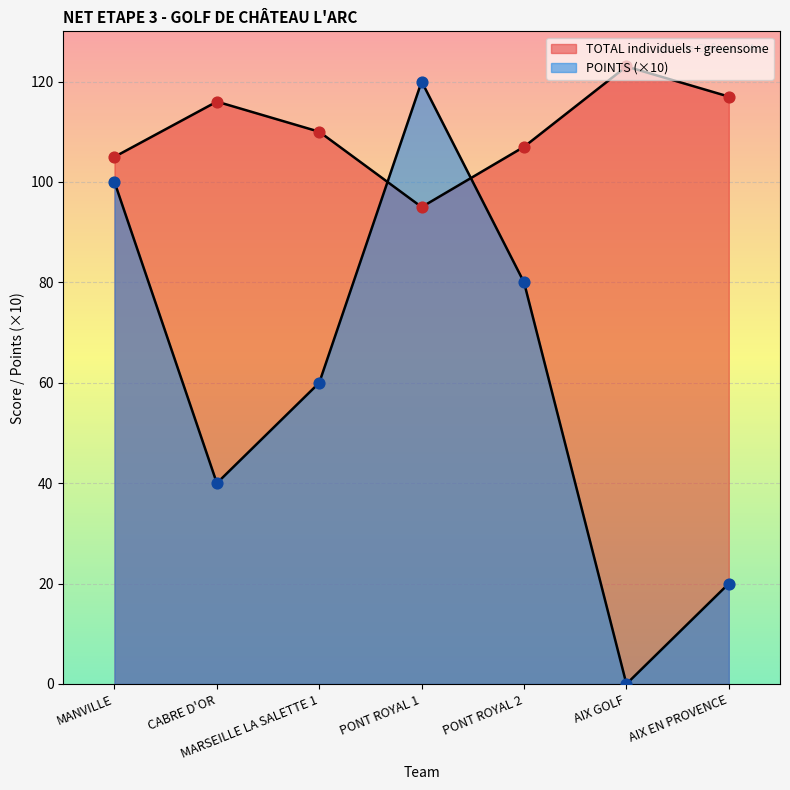

What are all the series names shown in the legend?

TOTAL individuels + greensome, POINTS